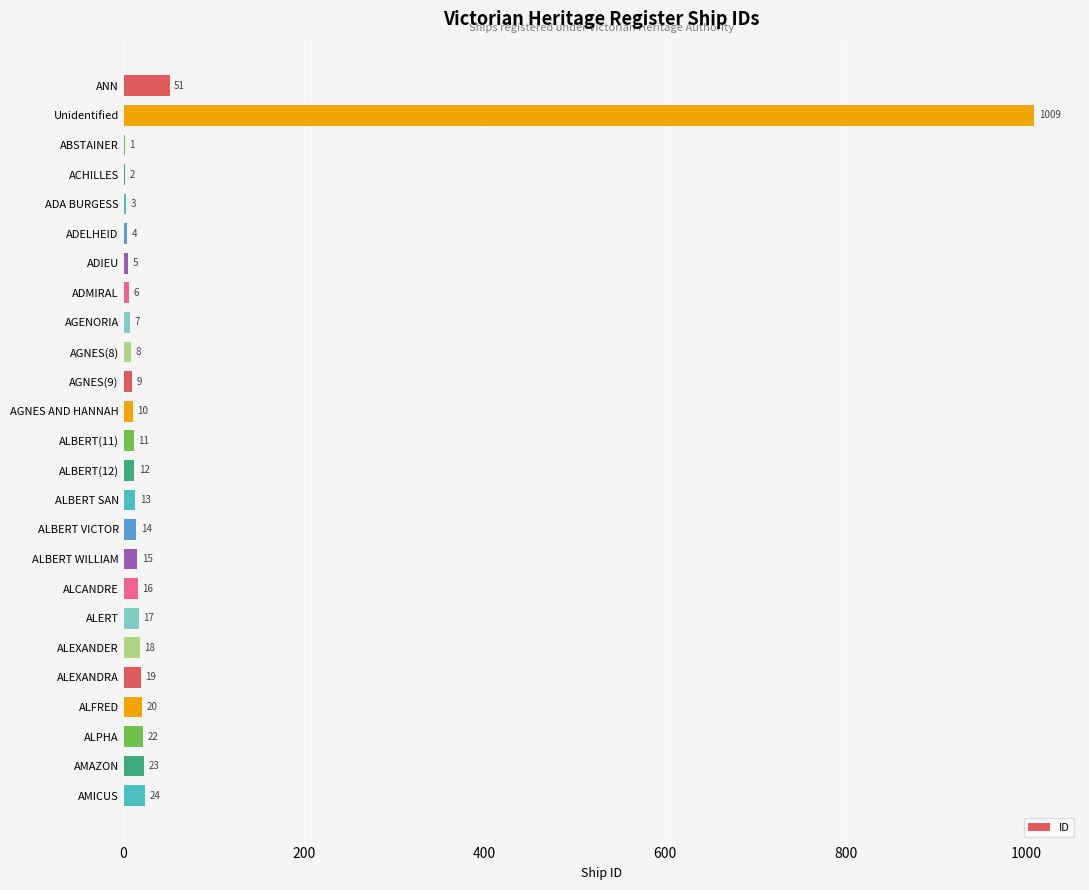

Which category has the highest value across all series?

Unidentified